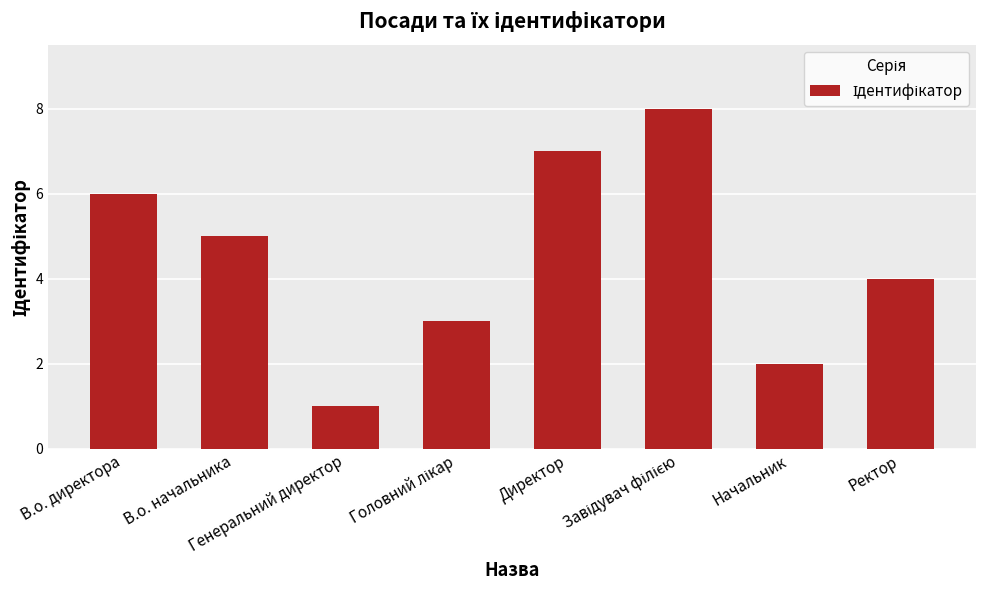

At which label is the value closest to 4?

Ректор